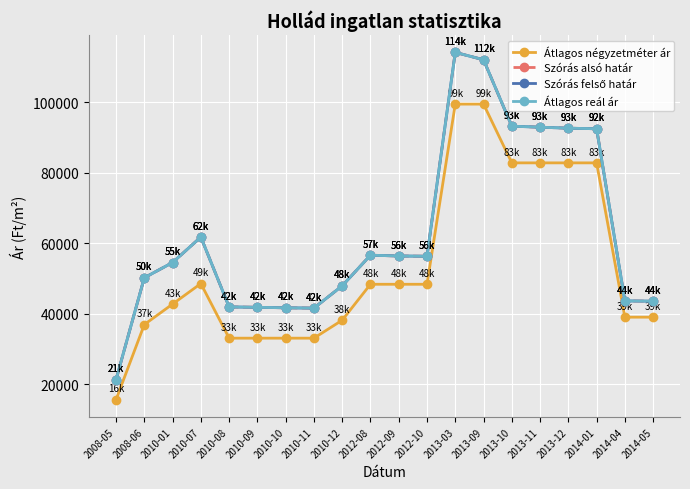

Is this an area chart (filled region under the line)?

No